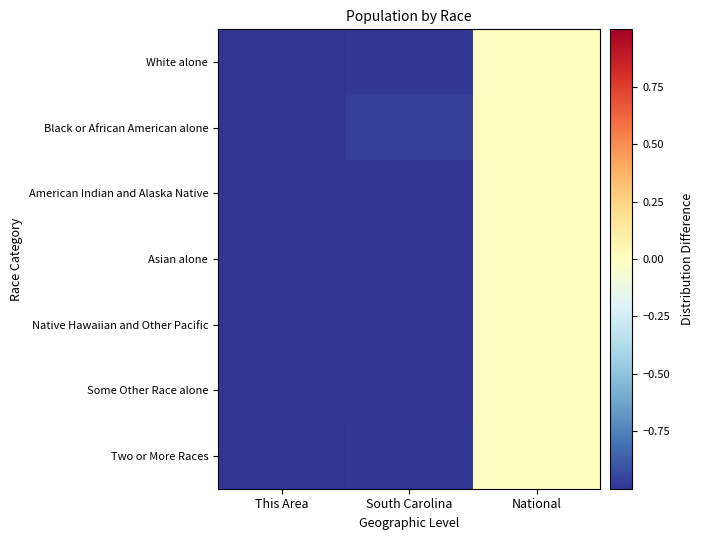

At This Area, list the series in order from smallest to largest.

Asian alone, White alone, Two or More Races, Some Other Race alone, Native Hawaiian and Other Pacific, American Indian and Alaska Native, Black or African American alone